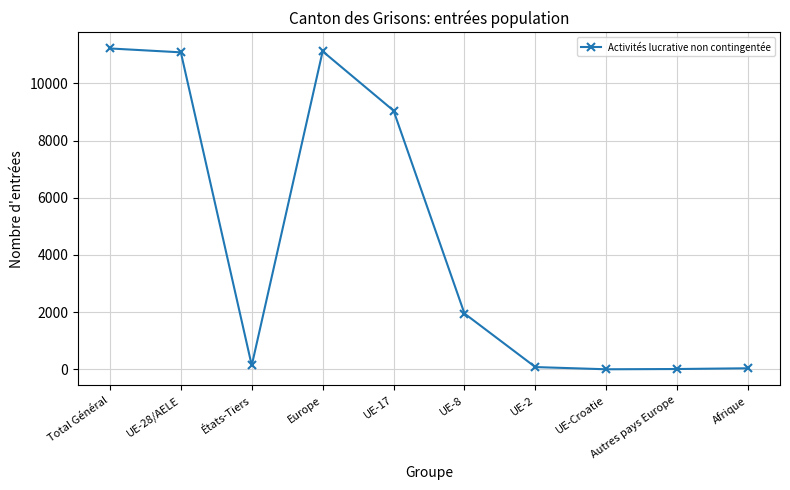

Count the number of data series in this chart.

1